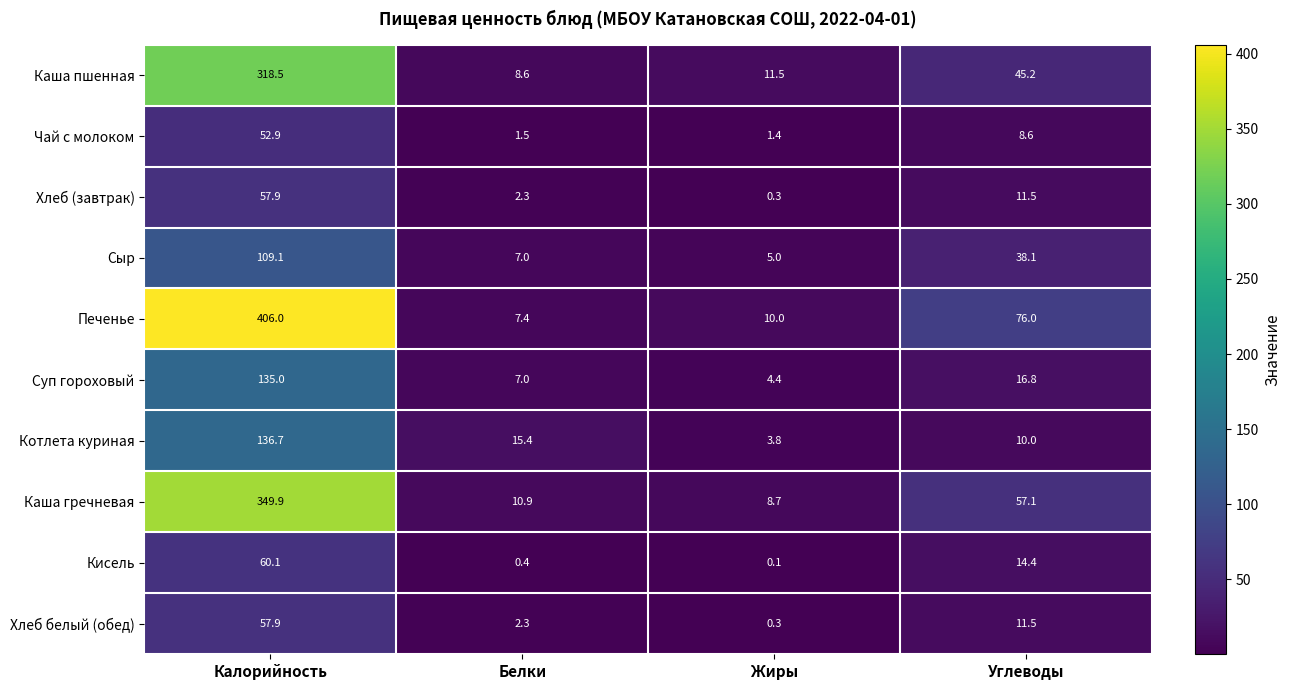

Which label corresponds to the smallest value in the chart?

Жиры